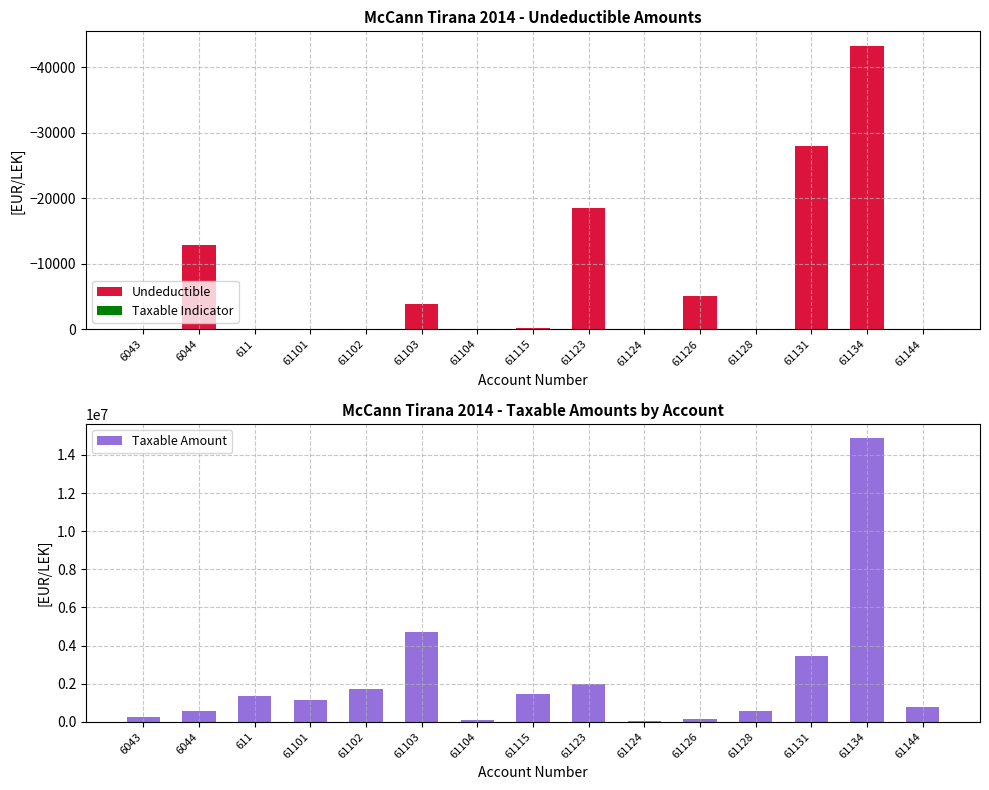

Which series has the widest spread of values?

Taxable Amount